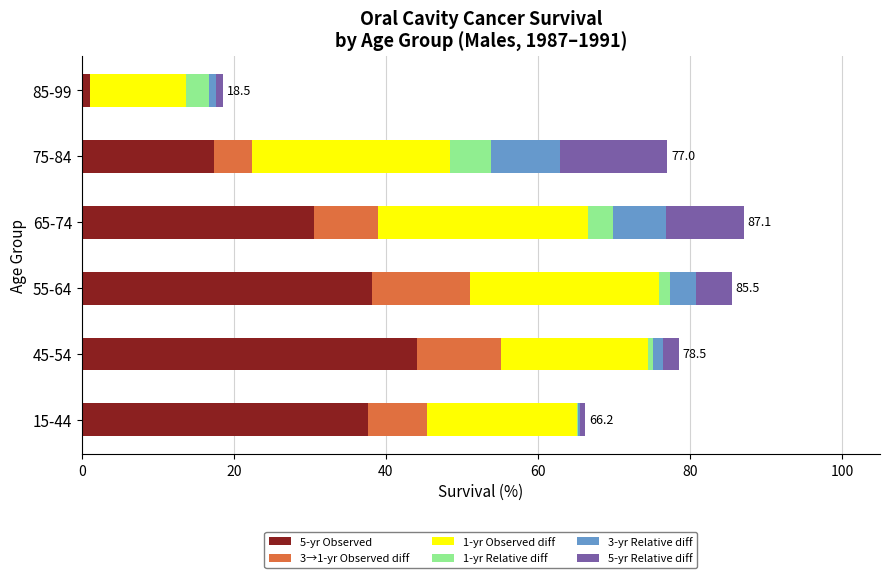

What is the maximum value for 5-yr Observed?

44.1